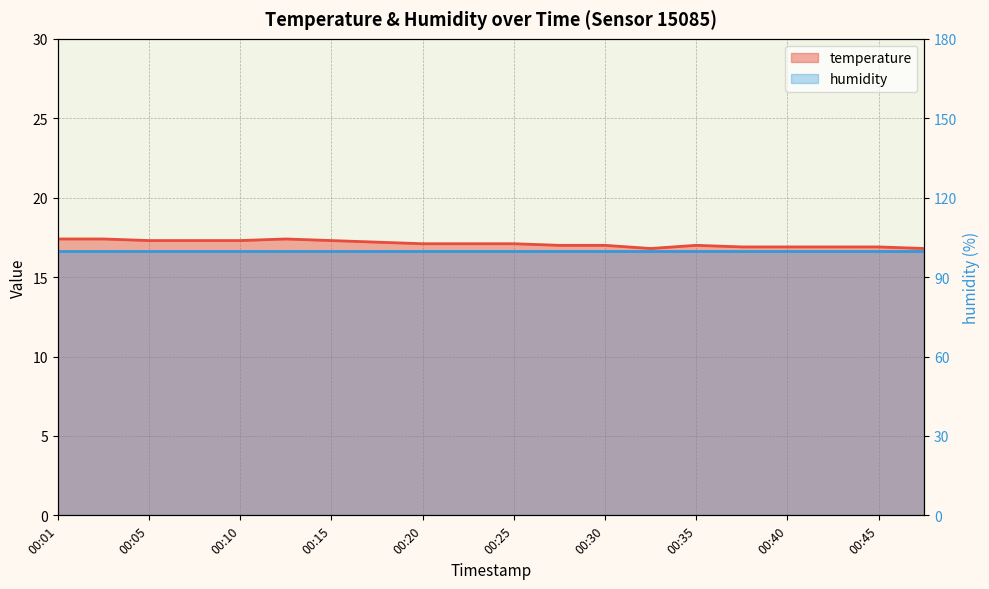

List the labels in order of value, largest first.

00:01, 00:03, 00:13, 00:05, 00:08, 00:10, 00:15, 00:18, 00:20, 00:23, 00:25, 00:28, 00:30, 00:35, 00:37, 00:40, 00:42, 00:45, 00:33, 00:47